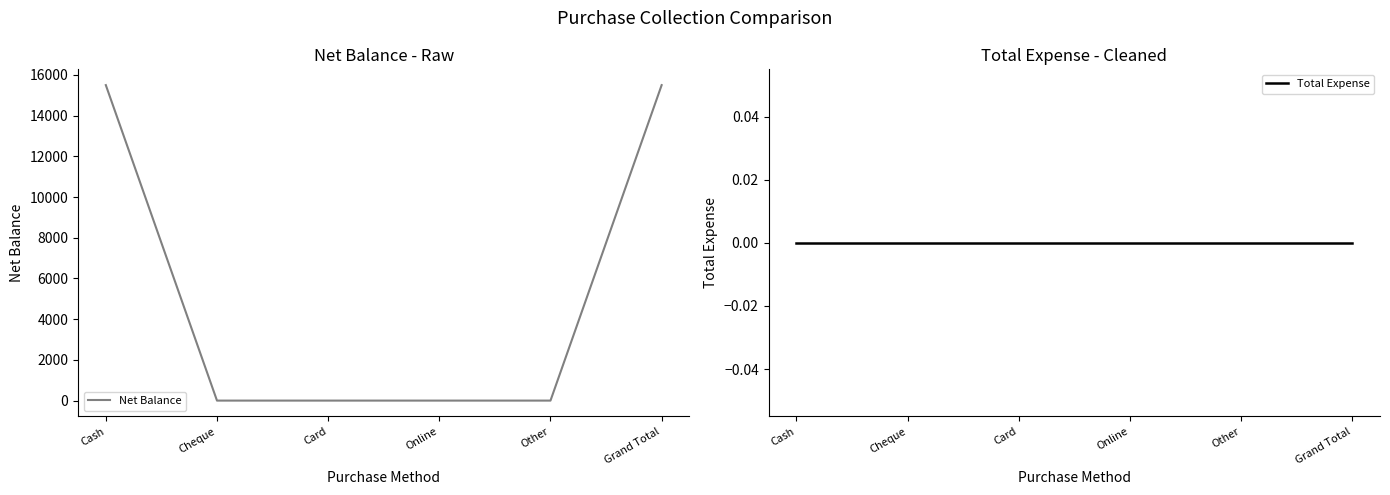

Which series has the largest range (max minus min)?

Net Balance